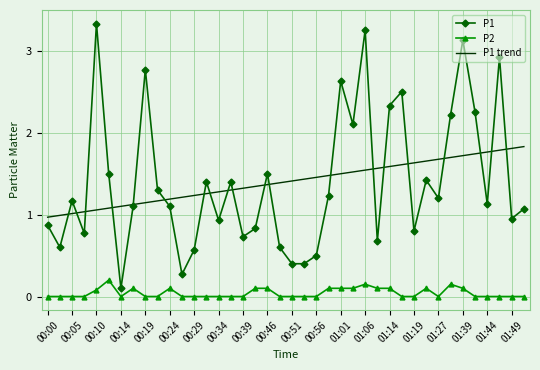

True or false: P1 trend and P2 intersect in this chart.

False